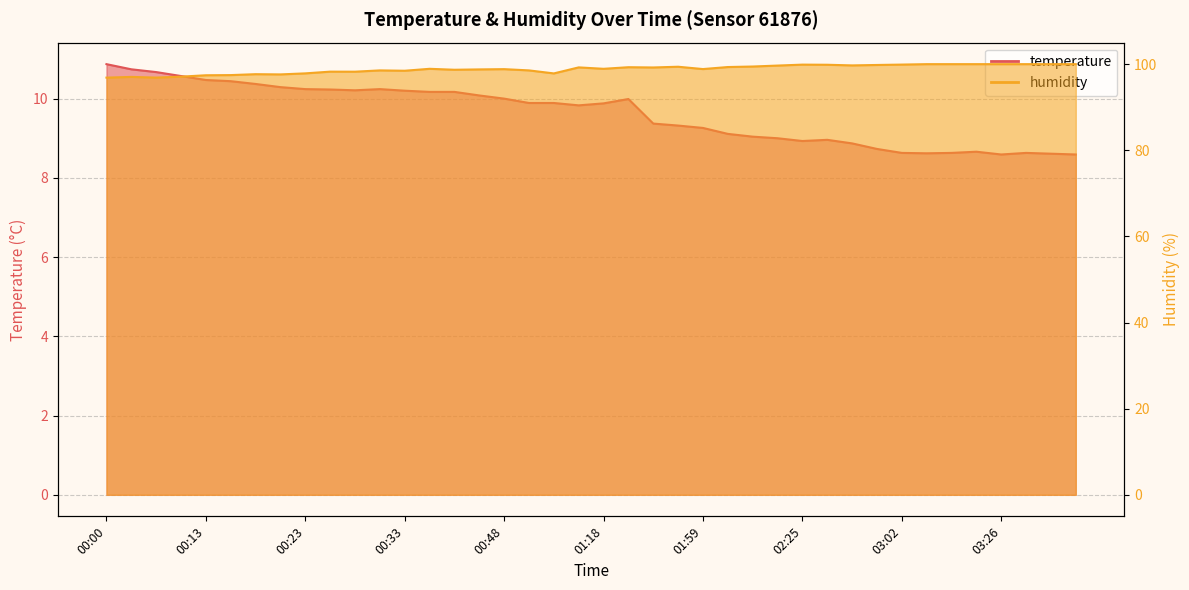

In humidity, how many points are higher than both neighbors (excluding endpoints)?

10